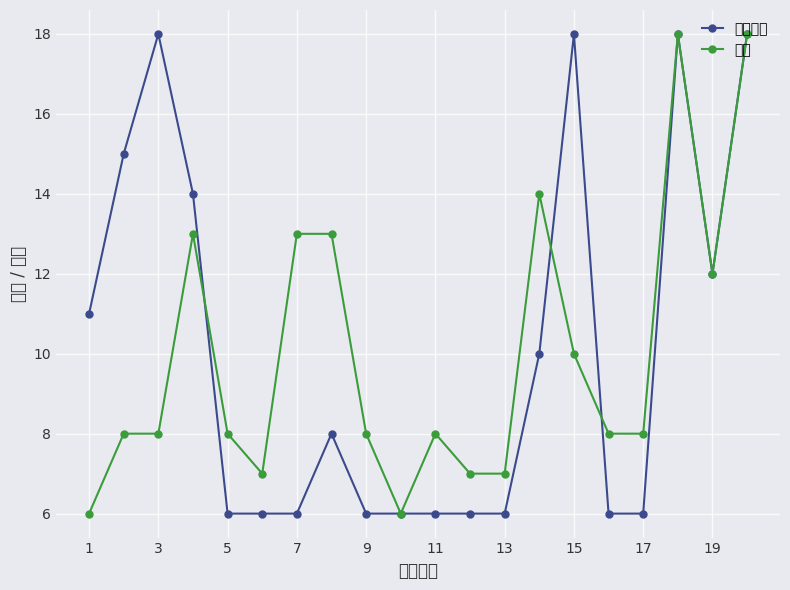

What is the minimum value for 週次?

6